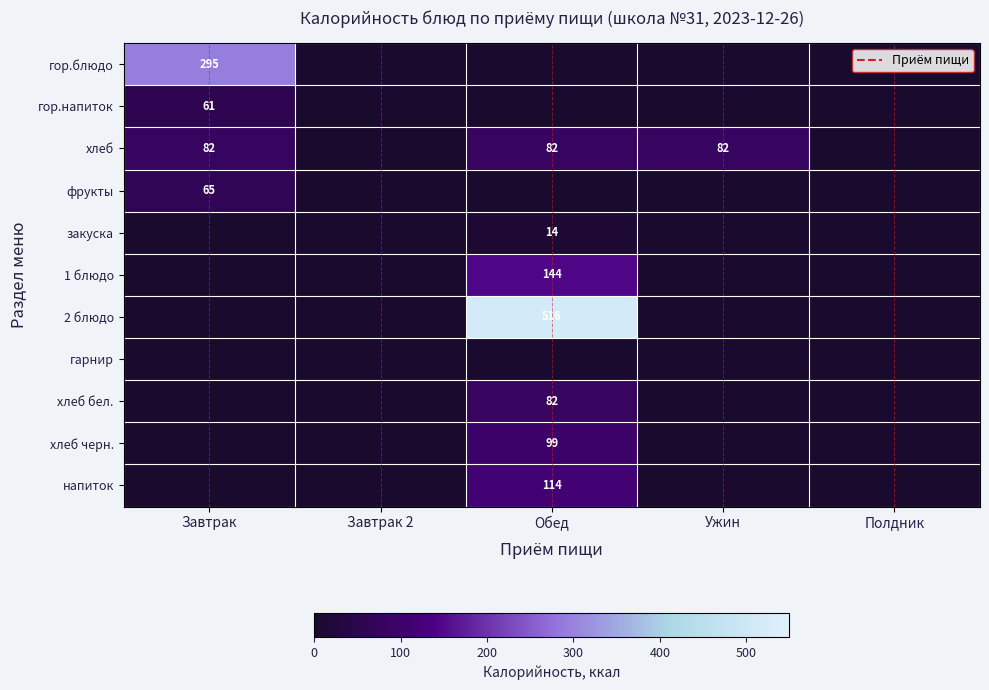

True or false: хлеб бел. has a value of 129 at Обед.

False